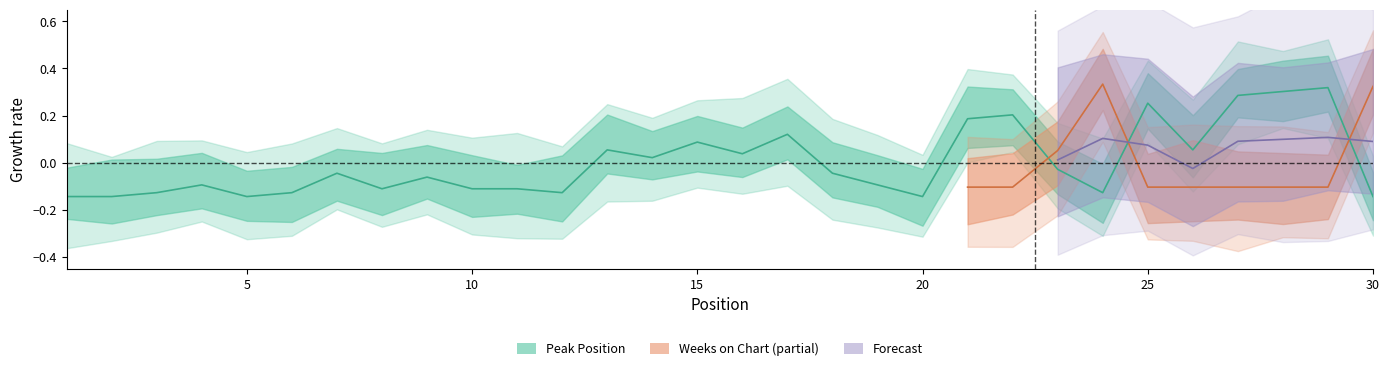

Where is the first local minimum?

5